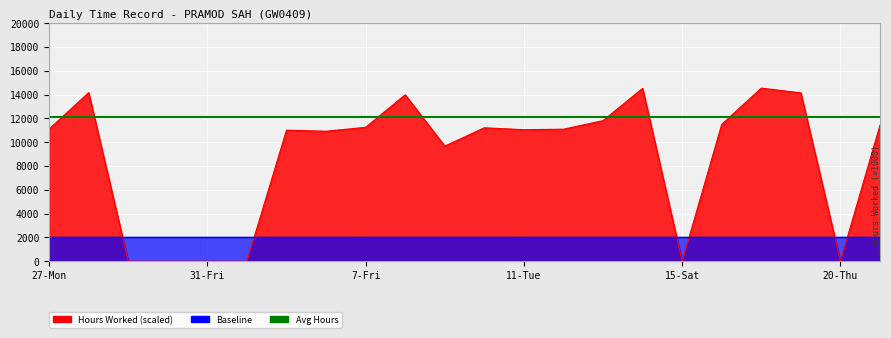

What is the difference between the values at 29-Wed and 12-Wed?

11090